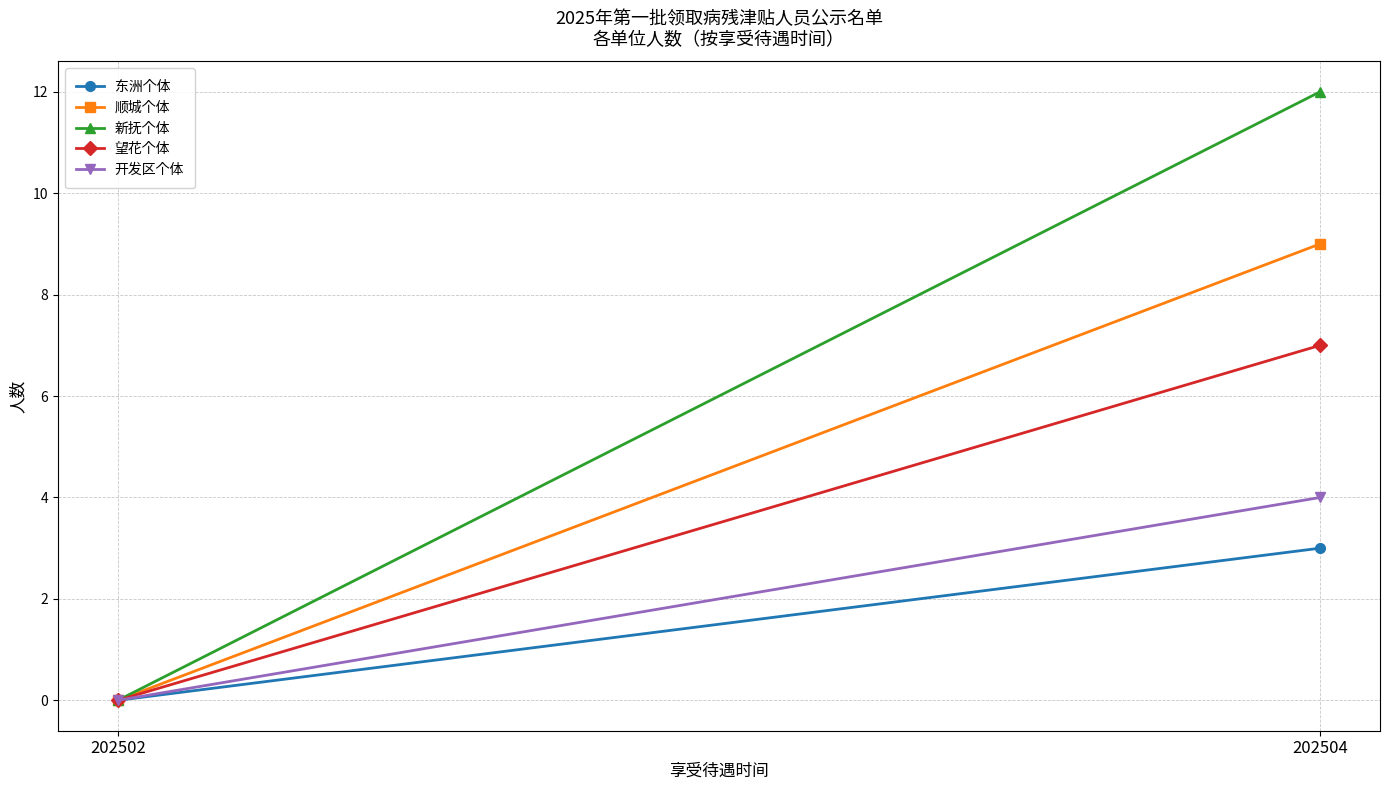

What are all the series names shown in the legend?

东洲个体, 顺城个体, 新抚个体, 望花个体, 开发区个体